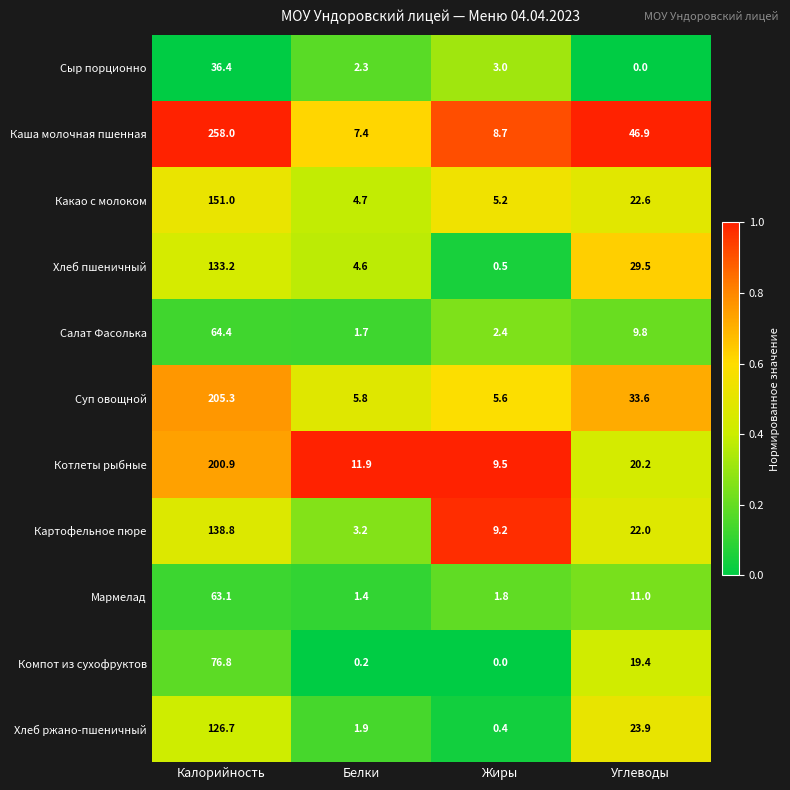

What is the highest value of the Хлеб пшеничный series?

133.2